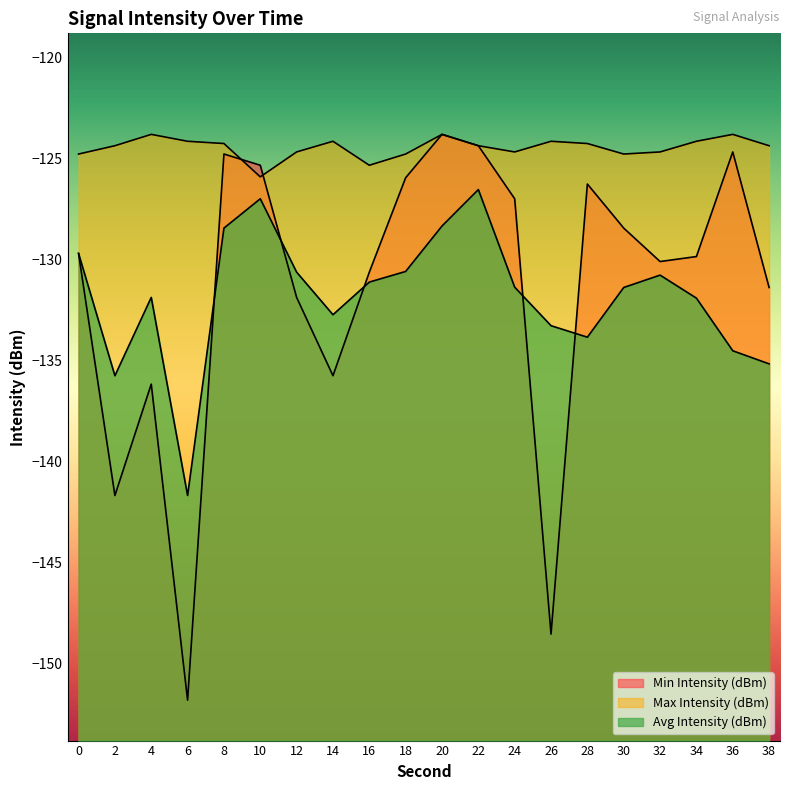

Reading left to right, transcribe all the data shown in this chart.

Min Intensity (dBm): 0=-129.7	2=-141.7	4=-136.2	6=-151.8	8=-124.8	10=-125.3	12=-131.9	14=-135.8	16=-130.6	18=-126.0	20=-123.8	22=-124.4	24=-127.0	26=-148.5	28=-126.3	30=-128.4	32=-130.1	34=-129.9	36=-124.7	38=-131.4
Max Intensity (dBm): 0=-124.8	2=-124.4	4=-123.8	6=-124.1	8=-124.3	10=-125.9	12=-124.7	14=-124.1	16=-125.3	18=-124.8	20=-123.8	22=-124.4	24=-124.7	26=-124.1	28=-124.3	30=-124.8	32=-124.7	34=-124.1	36=-123.8	38=-124.4
Avg Intensity (dBm): 0=-129.7	2=-135.8	4=-131.9	6=-141.7	8=-128.4	10=-127.0	12=-130.6	14=-132.7	16=-131.1	18=-130.6	20=-128.3	22=-126.5	24=-131.4	26=-133.3	28=-133.8	30=-131.4	32=-130.8	34=-131.9	36=-134.5	38=-135.2